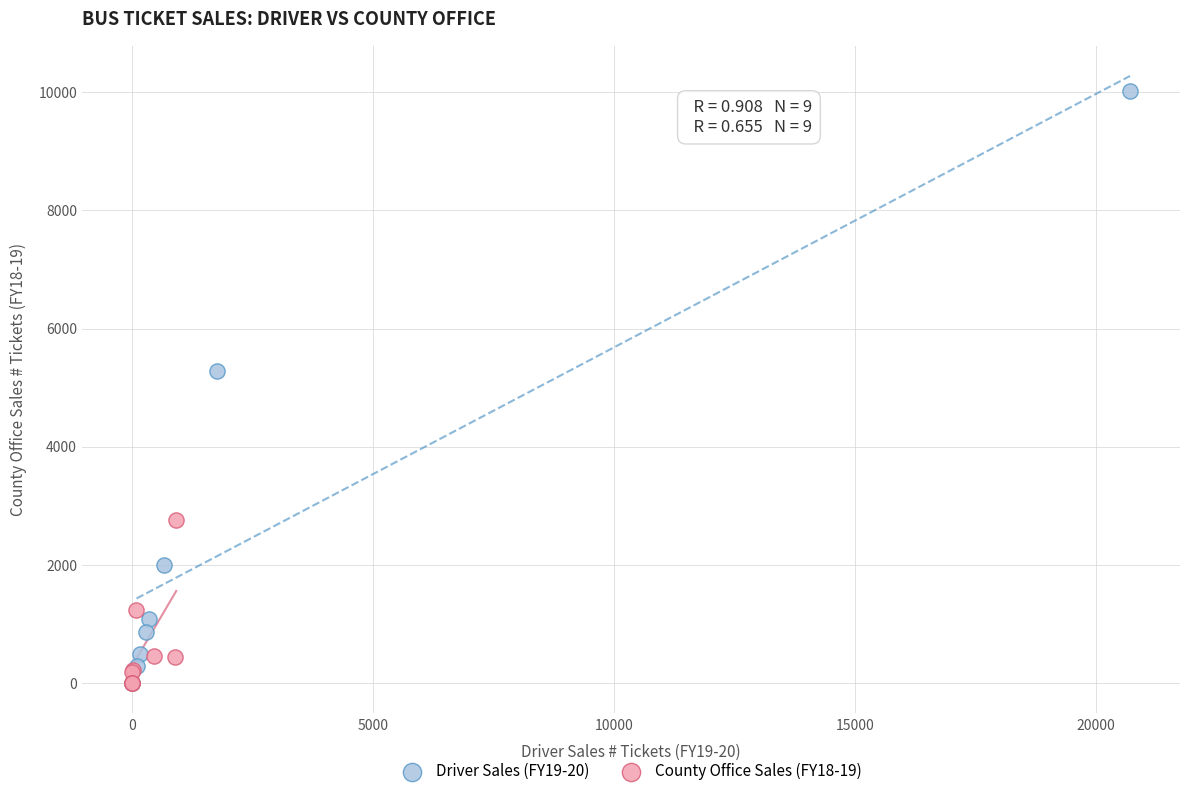

Which series contains the highest Y value?

Driver Sales (FY19-20)